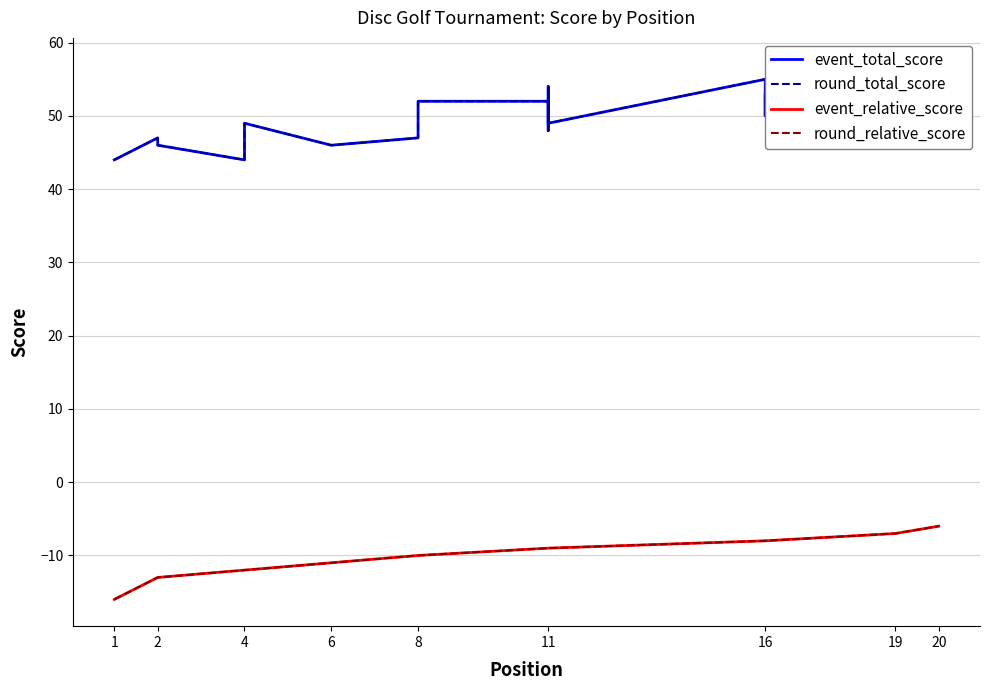

The round_total_score series shows 38 at 16. True or false?

False